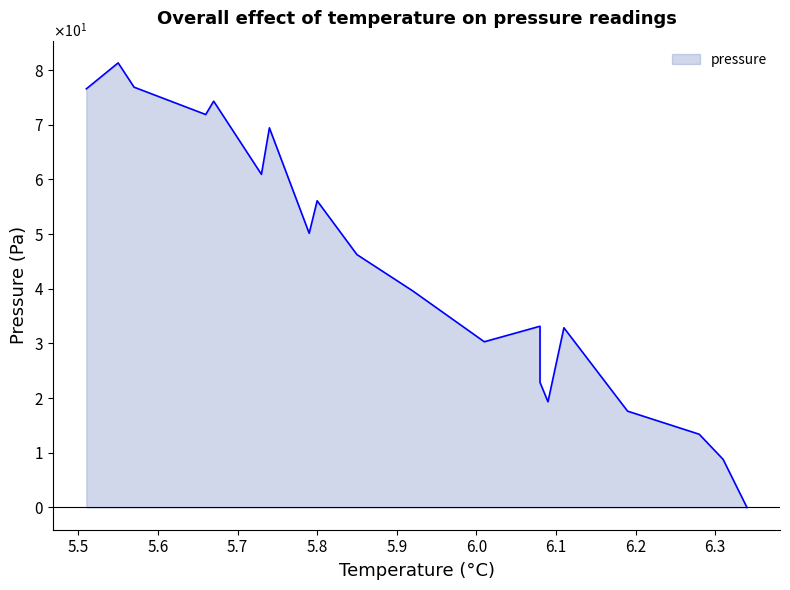

The chart shows a value of 110.5 at 00:05. True or false?

False